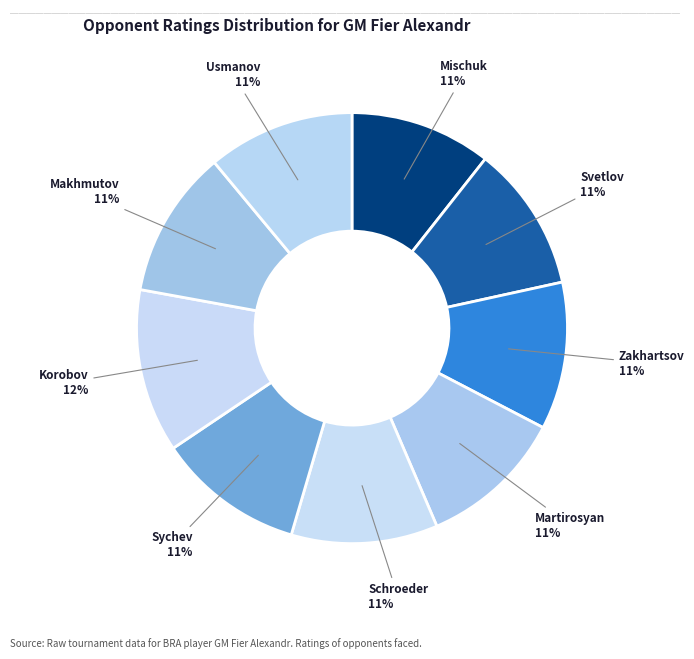

Count the number of slices in the pie.

9